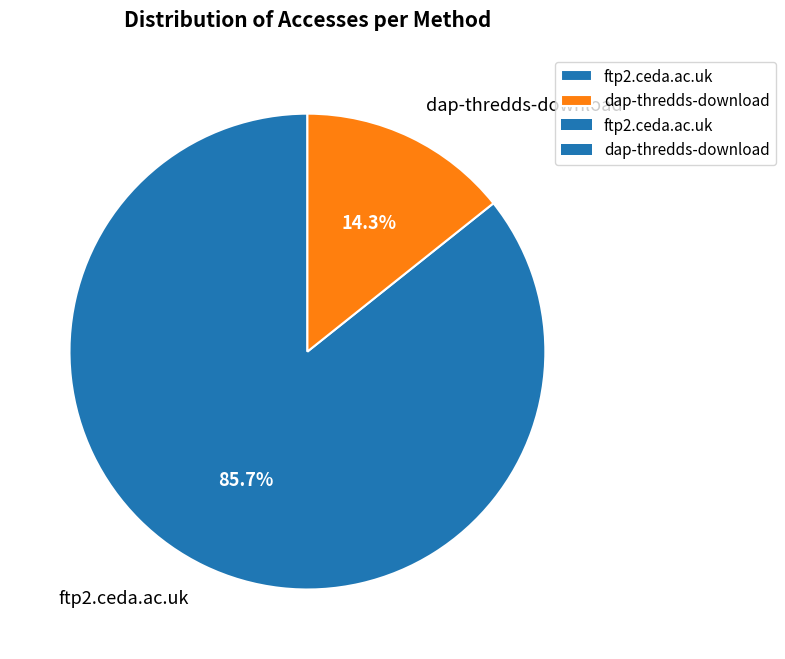

What percentage is NOT represented by ftp2.ceda.ac.uk?

14.3%